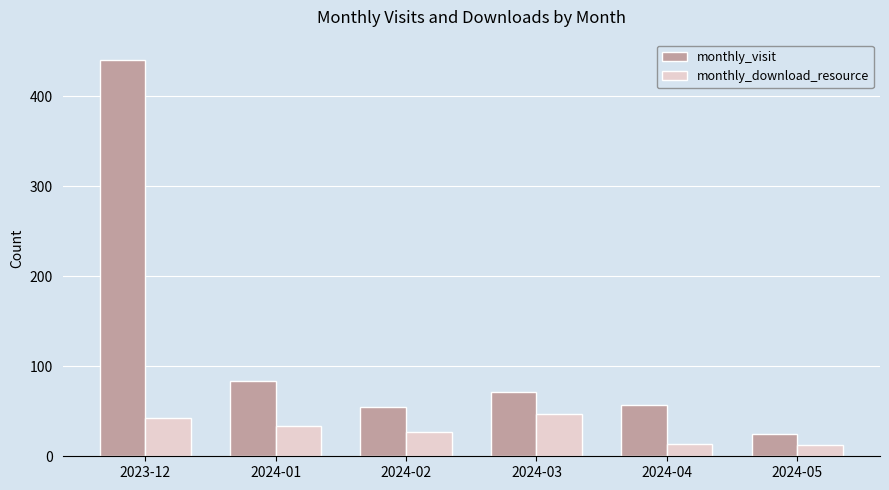

Reading left to right, transcribe all the data shown in this chart.

monthly_visit: 441	84	55	71	57	25
monthly_download_resource: 42	34	27	47	14	12